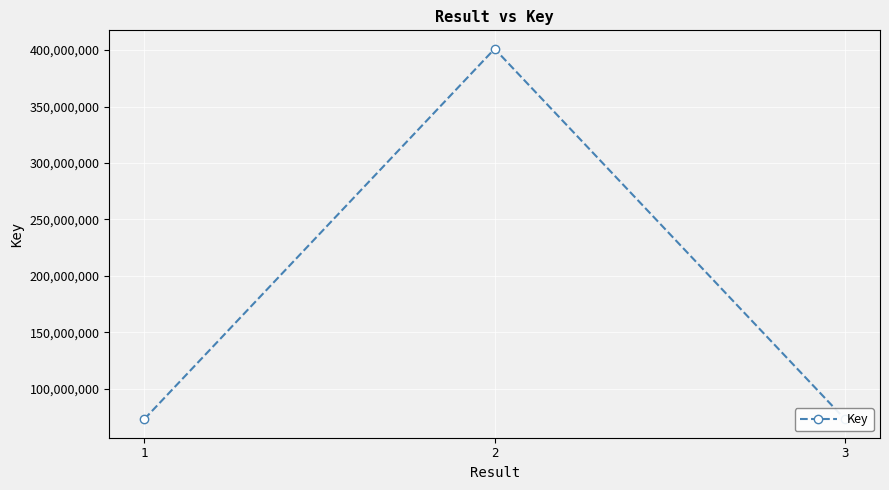

Where is the data nearest to the value 237096747?

1